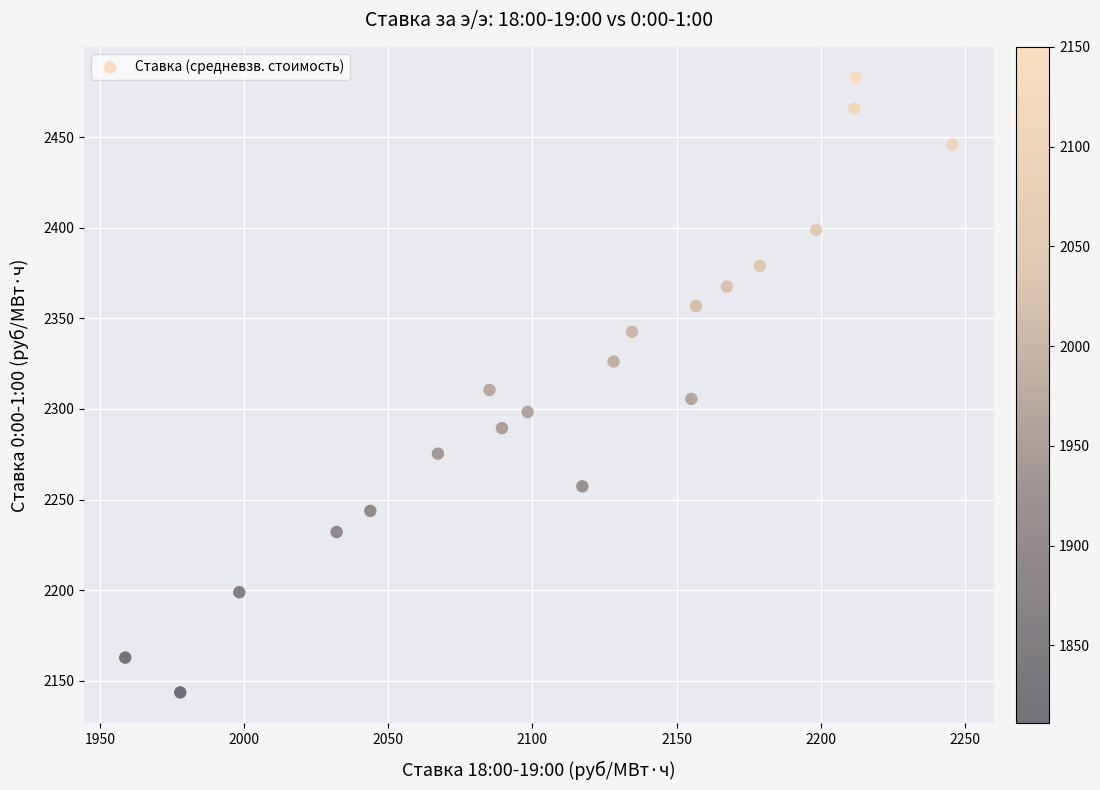

What is the range of X values (max minus min)?

286.9